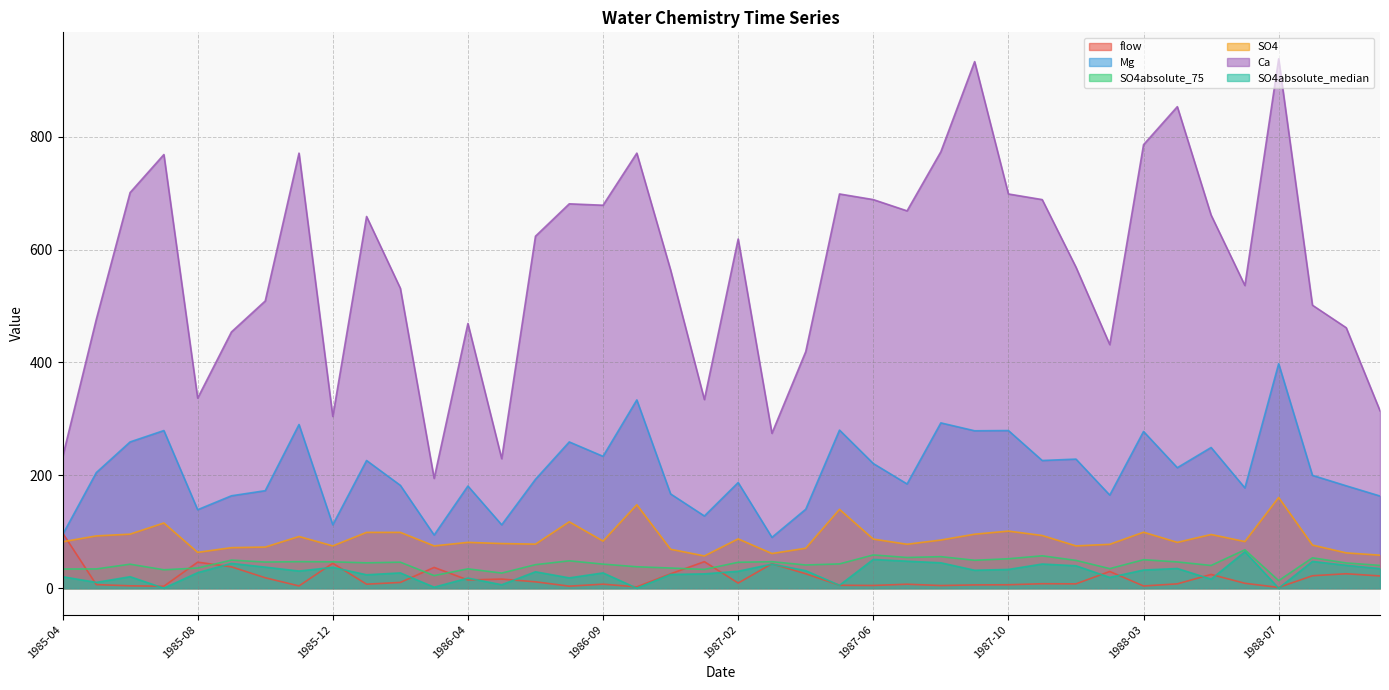

Reading left to right, transcribe all the data shown in this chart.

flow: 98.0	6.4	4.2	3.5	46.1	37.8	18.5	4.0	44.2	7.1	10.2	36.8	14.6	16.1	11.3	3.6	7.1	2.3	25.5	47.0	9.1	43.3	25.6	5.2	4.8	7.0	4.7	5.8	6.1	7.9	7.7	29.6	3.9	7.7	24.4	8.7	1.3	22.0	25.6	21.7
Mg: 94.6	204.9	259.2	279.4	139.1	163.8	172.8	290.1	112.3	226.3	182.3	94.2	181.0	112.3	193.0	259.2	233.7	333.7	167.0	128.0	187.2	90.1	139.9	280.2	220.9	184.7	292.9	279.0	279.4	226.3	228.8	165.0	277.7	213.5	249.3	177.7	397.9	200.0	181.4	163.3
SO4absolute_75: 33.9	34.1	42.5	32.6	35.7	49.8	46.3	47.0	46.7	44.9	46.1	22.3	34.3	26.8	41.7	48.5	42.7	38.0	35.7	33.3	45.9	47.0	41.1	43.0	58.9	54.4	55.9	49.5	52.2	57.4	49.3	34.7	50.5	46.5	40.3	68.1	13.4	53.8	44.8	40.4
SO4: 82.2	92.7	95.8	115.6	63.5	71.8	72.9	91.6	75.0	98.9	98.9	75.0	81.2	79.1	78.1	117.6	83.5	147.8	69.0	57.2	87.3	61.4	70.8	139.7	87.0	77.9	85.4	95.7	101.2	93.4	75.0	77.8	99.2	81.2	95.1	82.7	160.7	76.4	62.6	58.5
Ca: 232.0	476.6	701.1	768.5	336.8	454.1	509.0	771.0	304.4	658.7	531.5	194.6	469.1	229.6	623.8	681.2	678.7	771.0	563.9	334.3	618.8	274.5	419.2	698.6	688.7	668.7	773.5	933.2	698.6	688.7	568.9	431.7	786.0	853.3	661.2	536.5	938.2	501.5	461.6	314.4
SO4absolute_median: 20.3	10.3	20.3	0.0	27.5	43.9	37.3	30.4	36.9	23.8	27.1	1.8	17.9	6.1	29.1	18.3	27.1	0.0	24.3	25.4	30.0	42.7	31.0	5.2	51.0	47.8	45.0	31.8	33.2	42.8	39.7	19.1	32.2	34.9	16.0	64.5	0.0	47.4	40.5	34.7